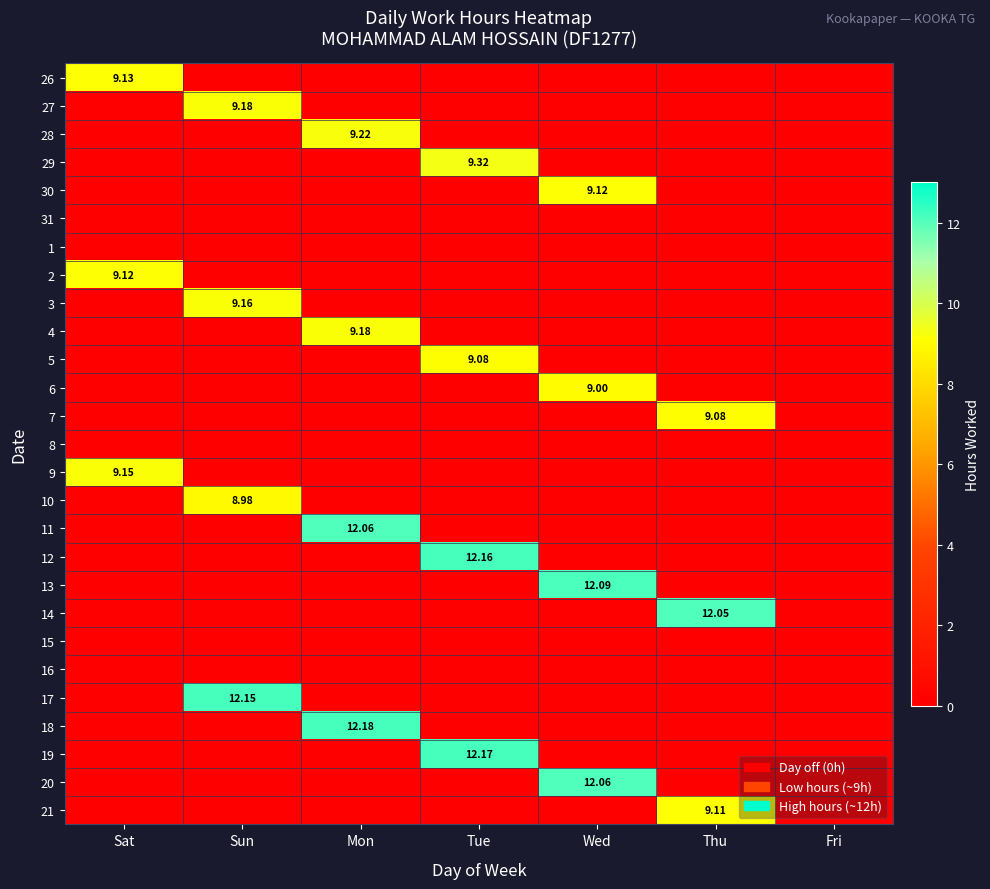

Which category has the lowest value in the 31 series?

Sat